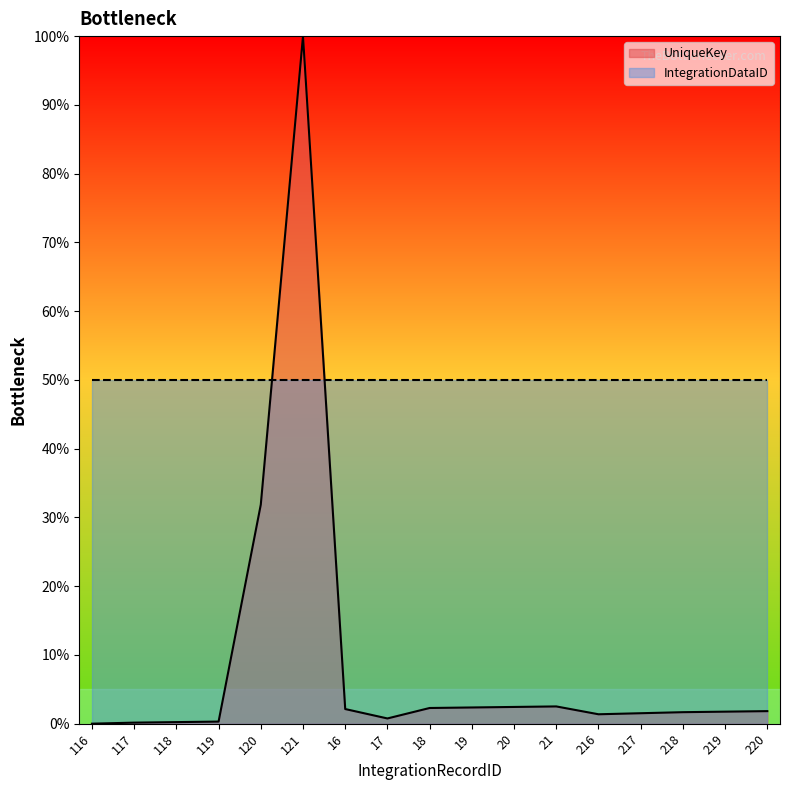

What is the value of the 5th point from the left?

31.9